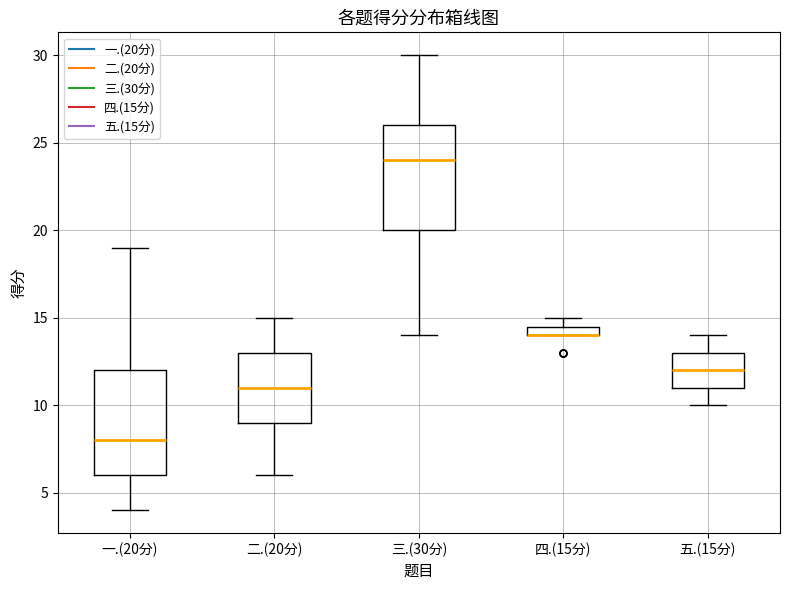

Where is the upper edge of the box for 二.(20分) on the y-axis? The values are not printed on the chart, so give them approximately, as read against the axis.

13.0